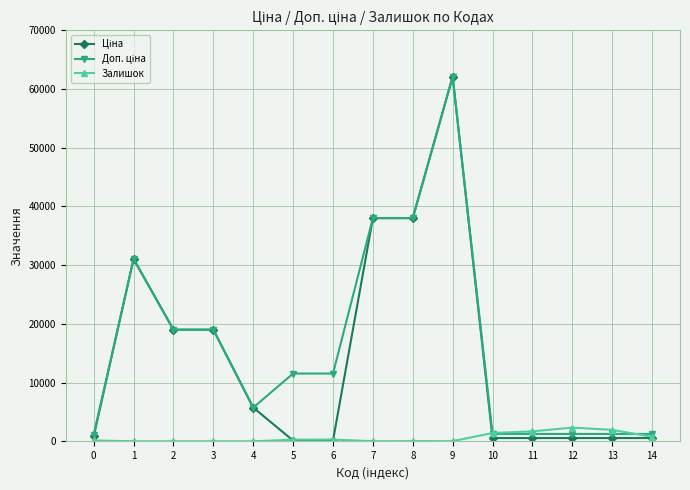

Does the chart display data point markers on the line(s)?

Yes